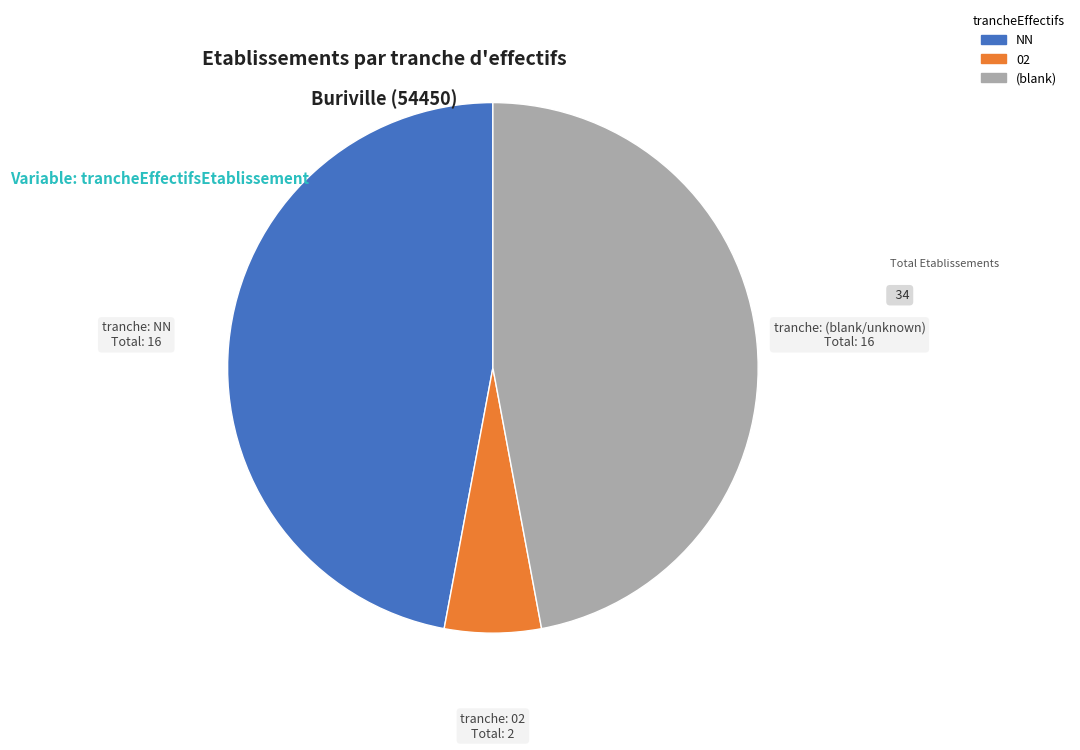

Is there any slice that represents more than half of the pie?

No